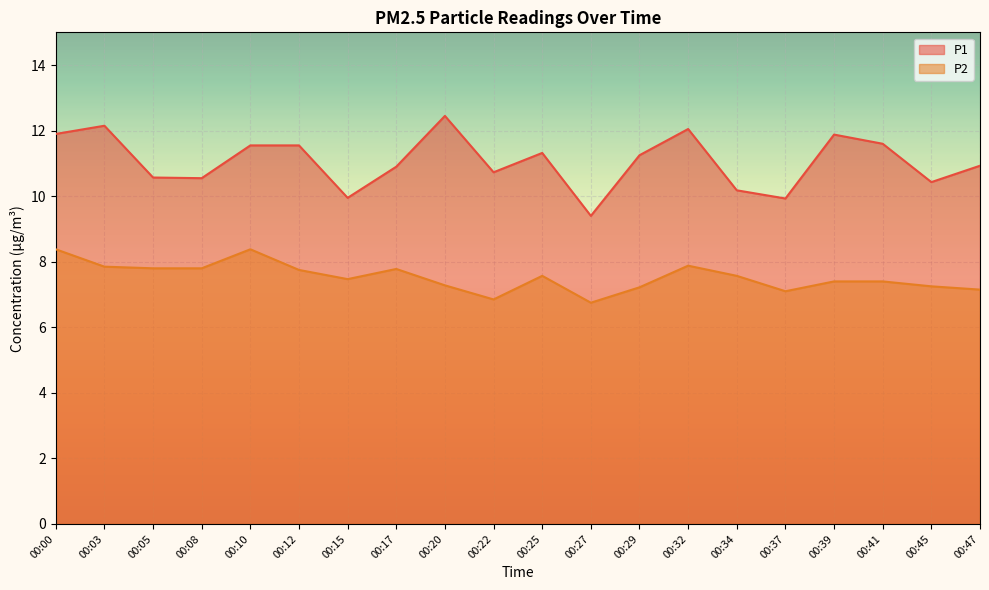

Rank the series at 00:45 from lowest to highest value.

P2, P1